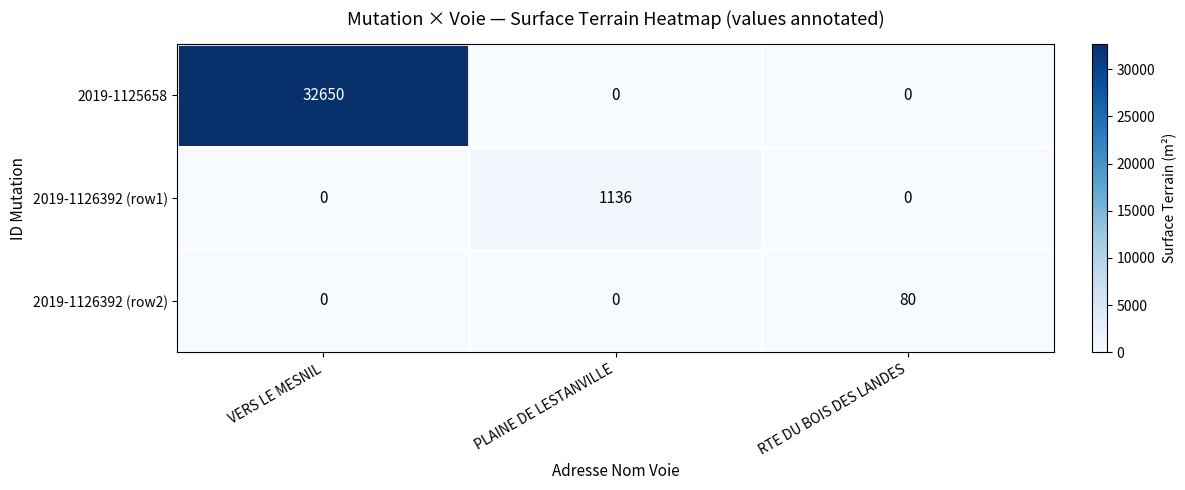

What is the difference between the maximum and minimum values in the 2019-1126392 (row2) series?

80